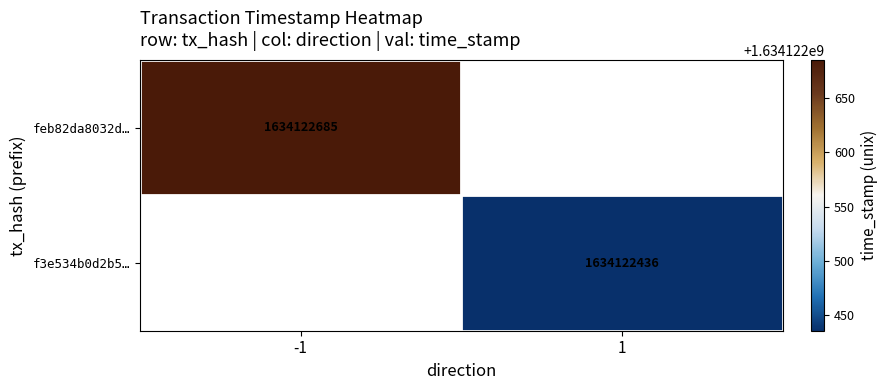

What is the difference between the highest and lowest values at direction?

2